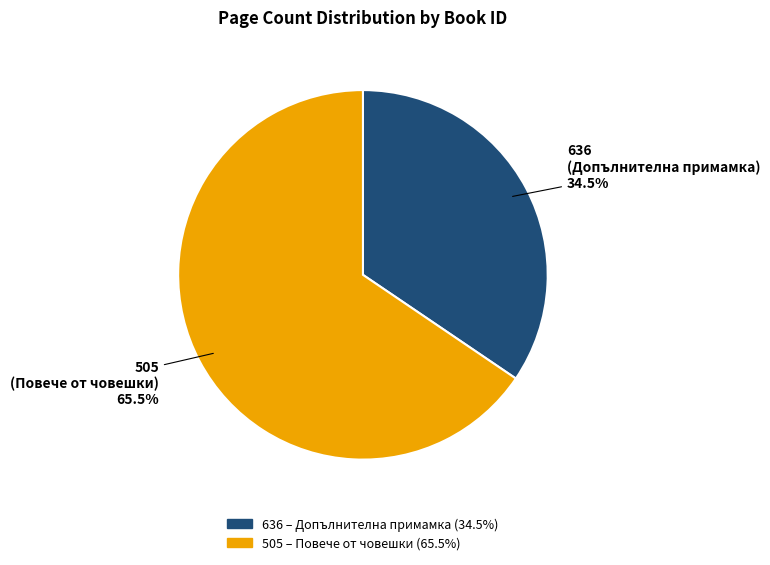

How many segments does this pie chart have?

2